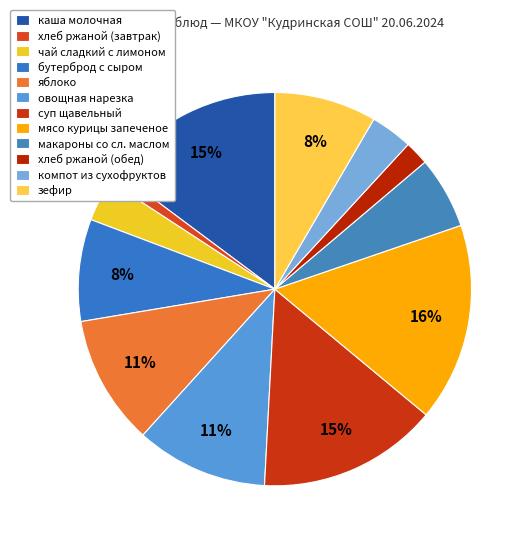

Is it true that чай сладкий с лимоном is 3% of the pie?

True